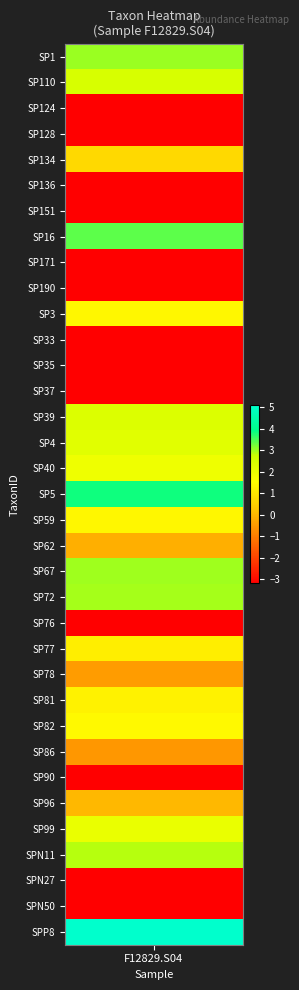

What is the smallest value displayed?

-3.2